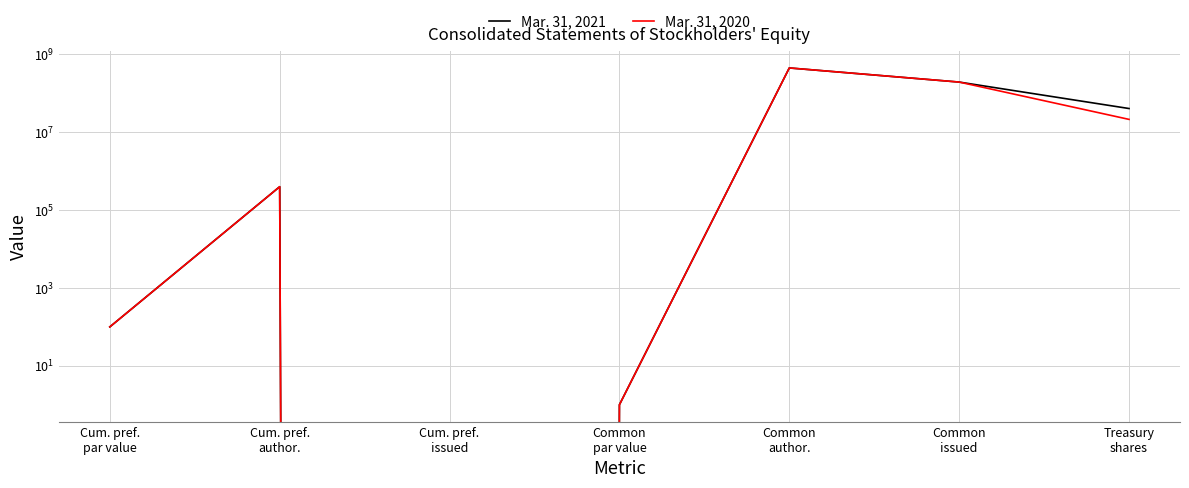

Count the number of categories in the chart.

7